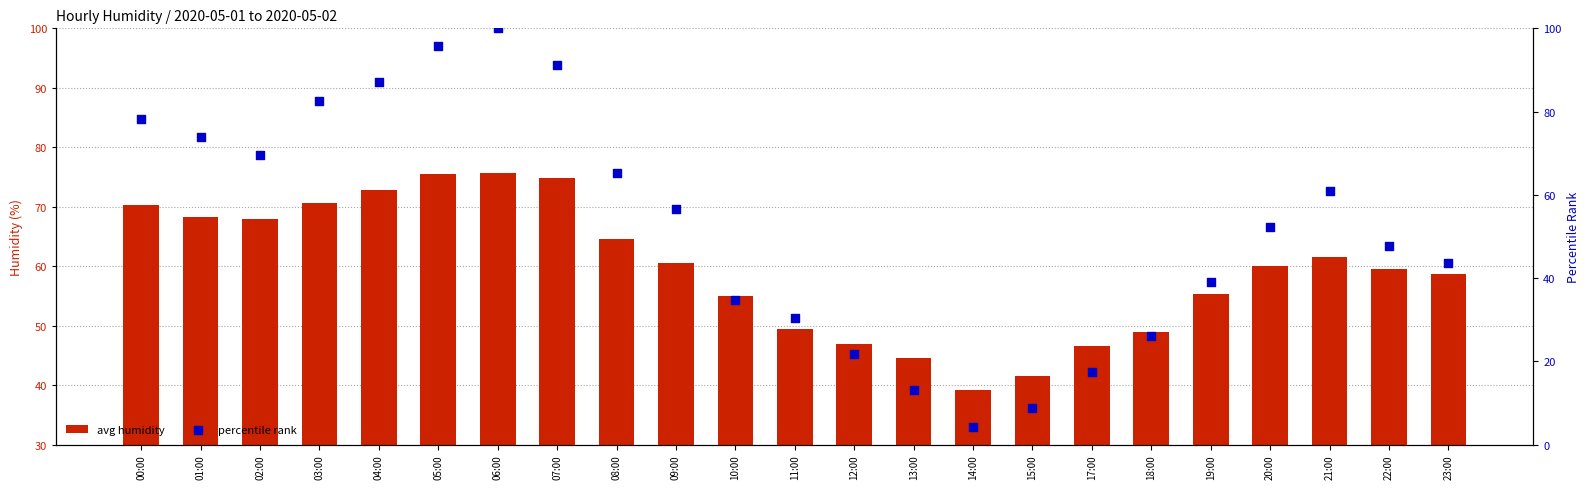

Which series has the widest spread of Y values?

percentile rank